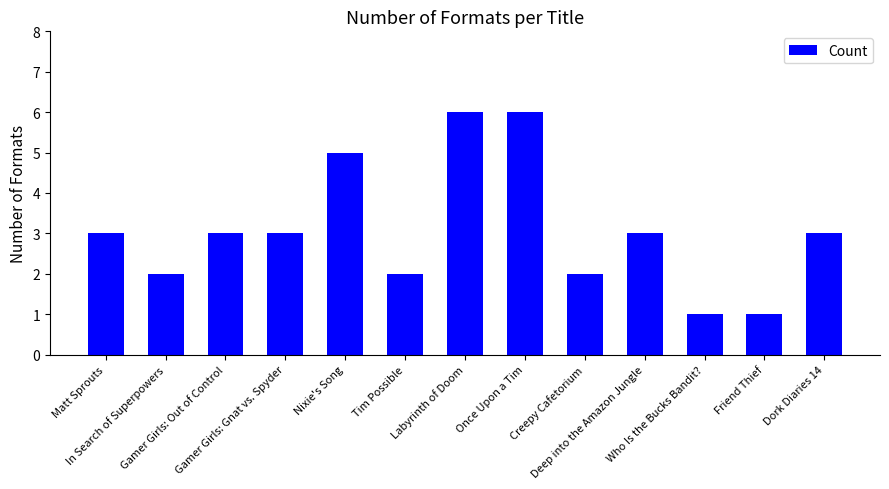

What is the value of the 4th bar from the left?

3